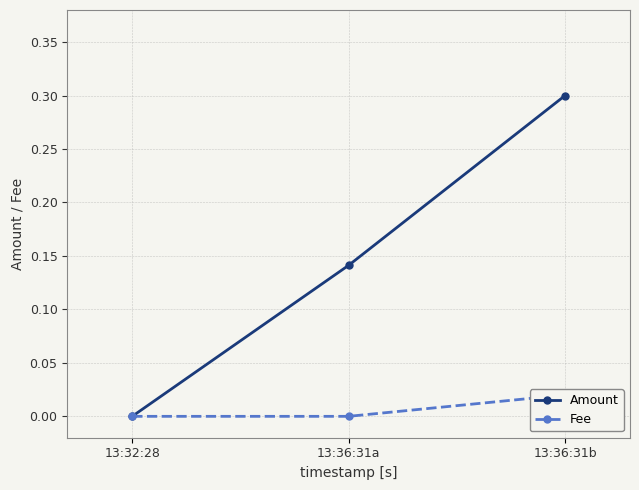

What is the difference between the Amount values at 13:36:31b and 13:32:28?

0.3